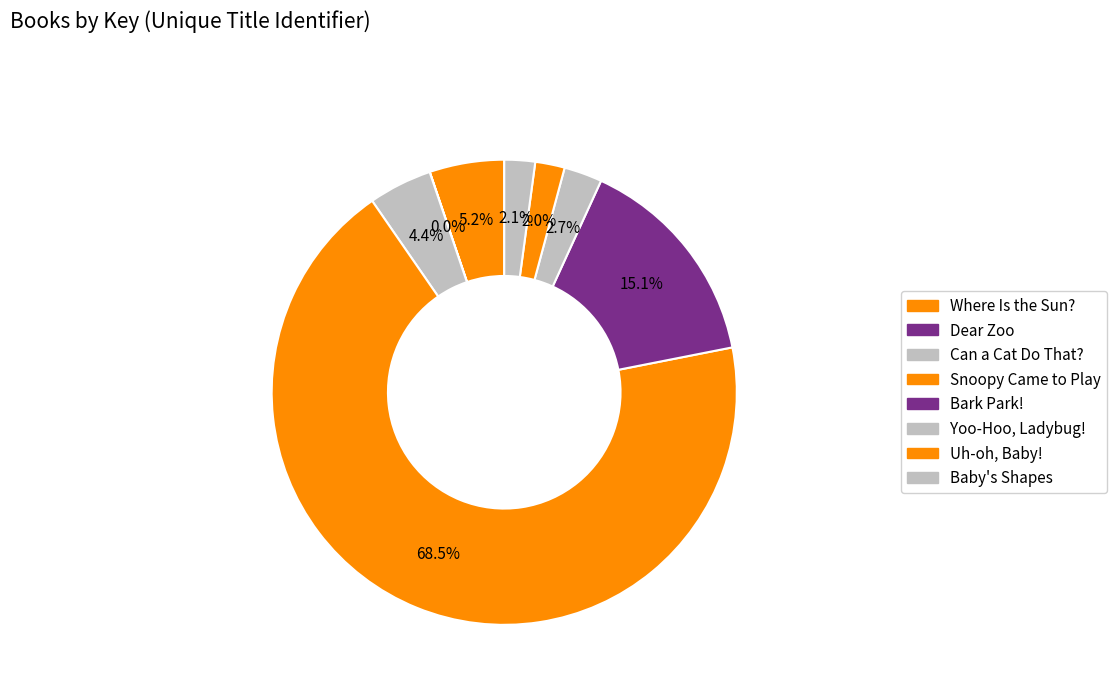

To the nearest percent, what portion does Snoopy Came to Play represent?

68%